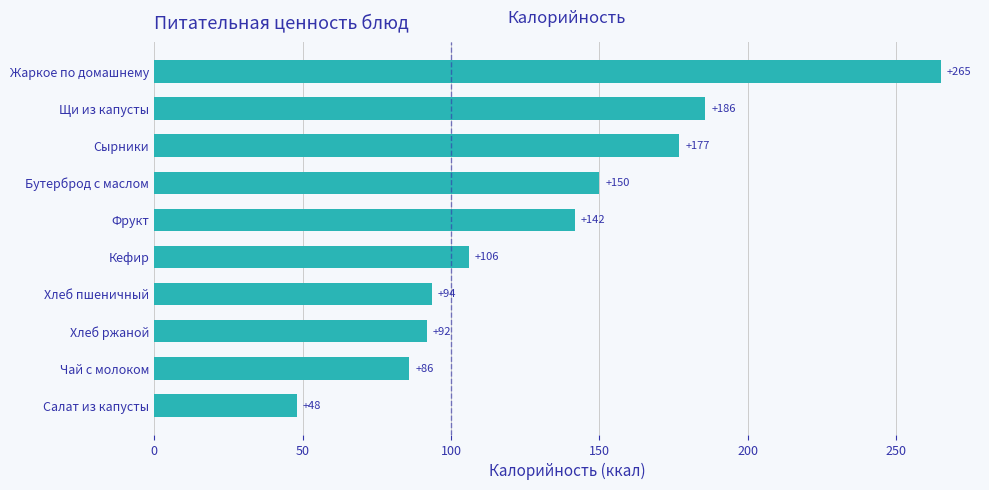

What is the maximum value shown in the chart?

265.0